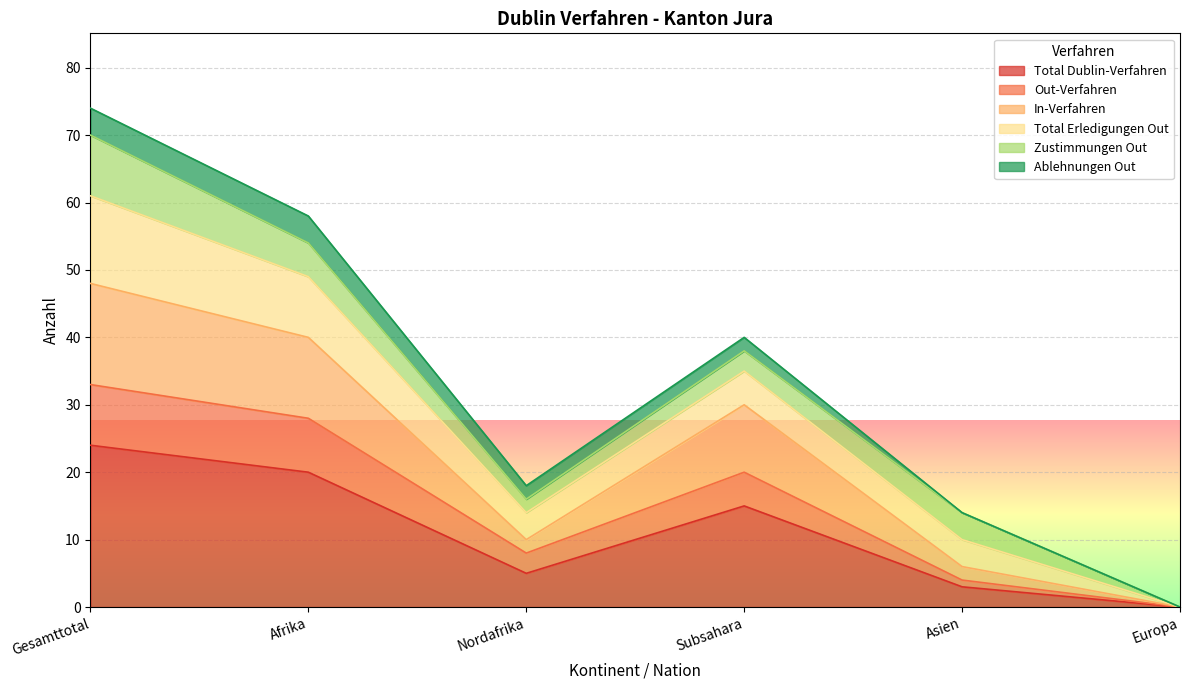

At which label does Total Dublin-Verfahren reach its peak?

Gesamttotal